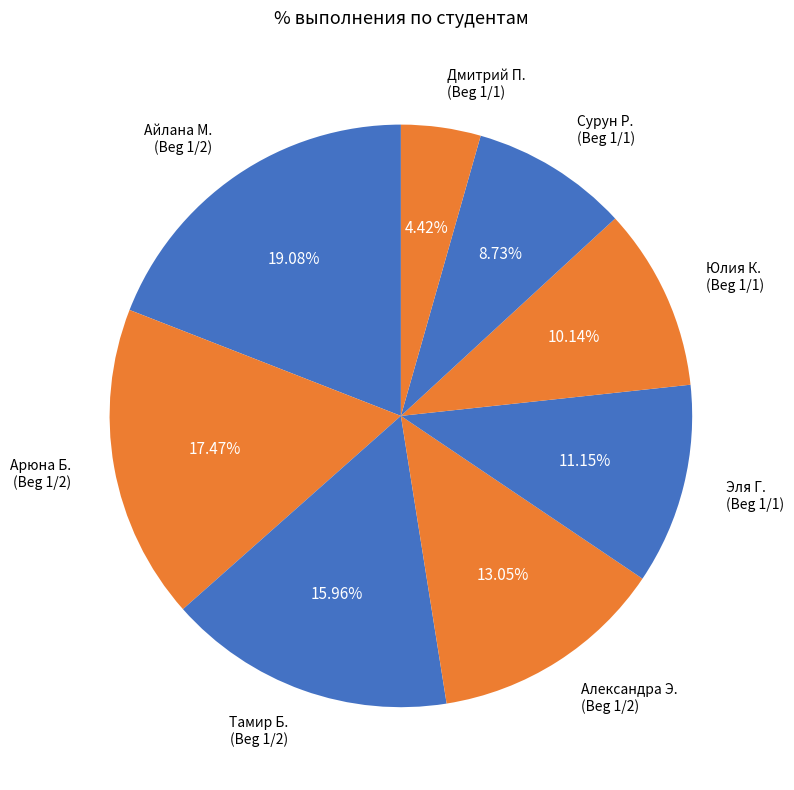

Combined, do Александра Э. (Beg 1/2) and Эля Г. (Beg 1/1) account for over 50%?

No